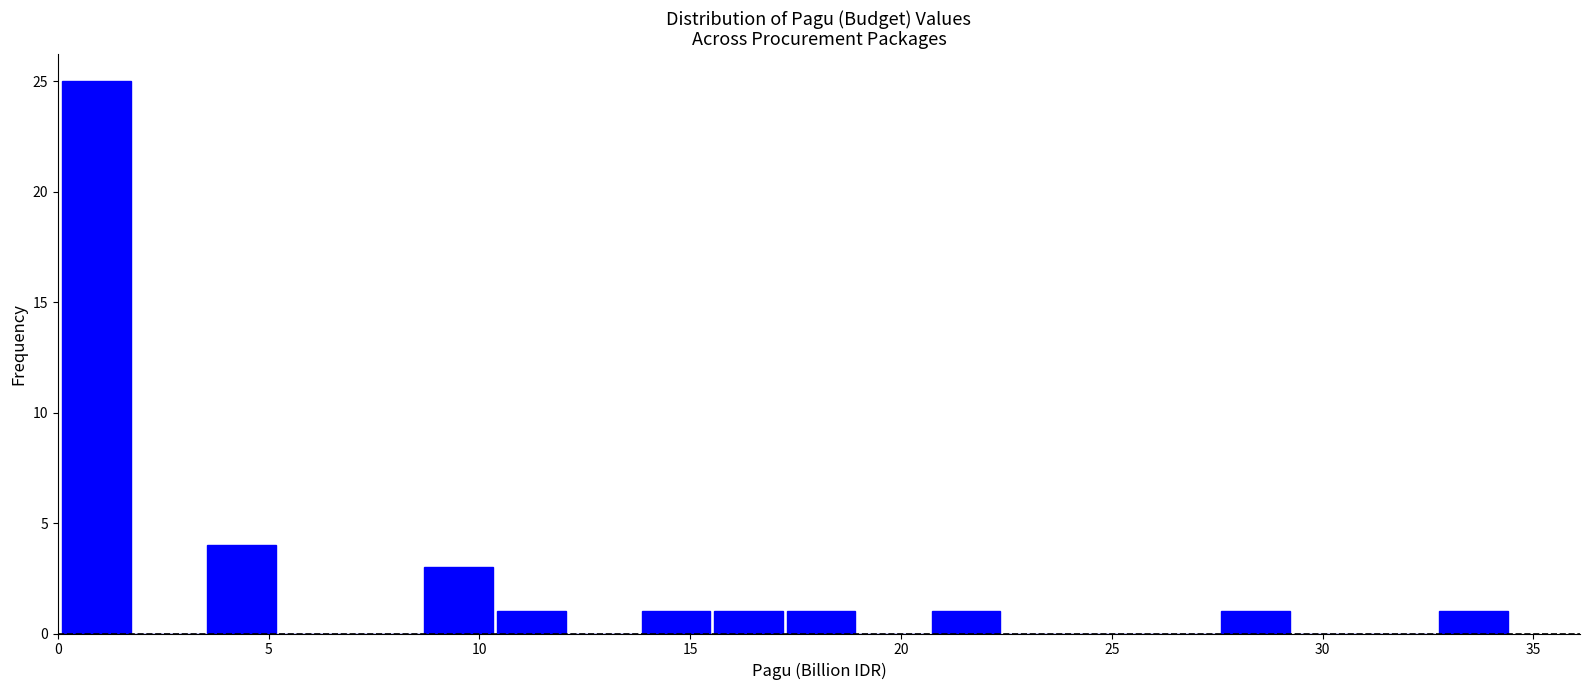

Around what value on the x-axis is the tallest bar? Give the approximate position of its centre, as read against the axis.

1.0